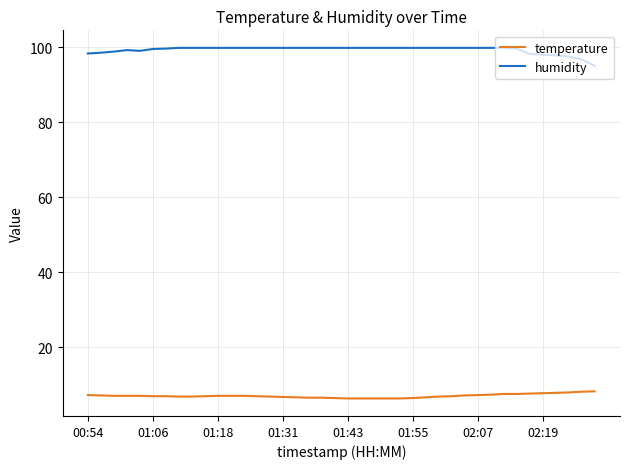

True or false: humidity and temperature intersect in this chart.

False